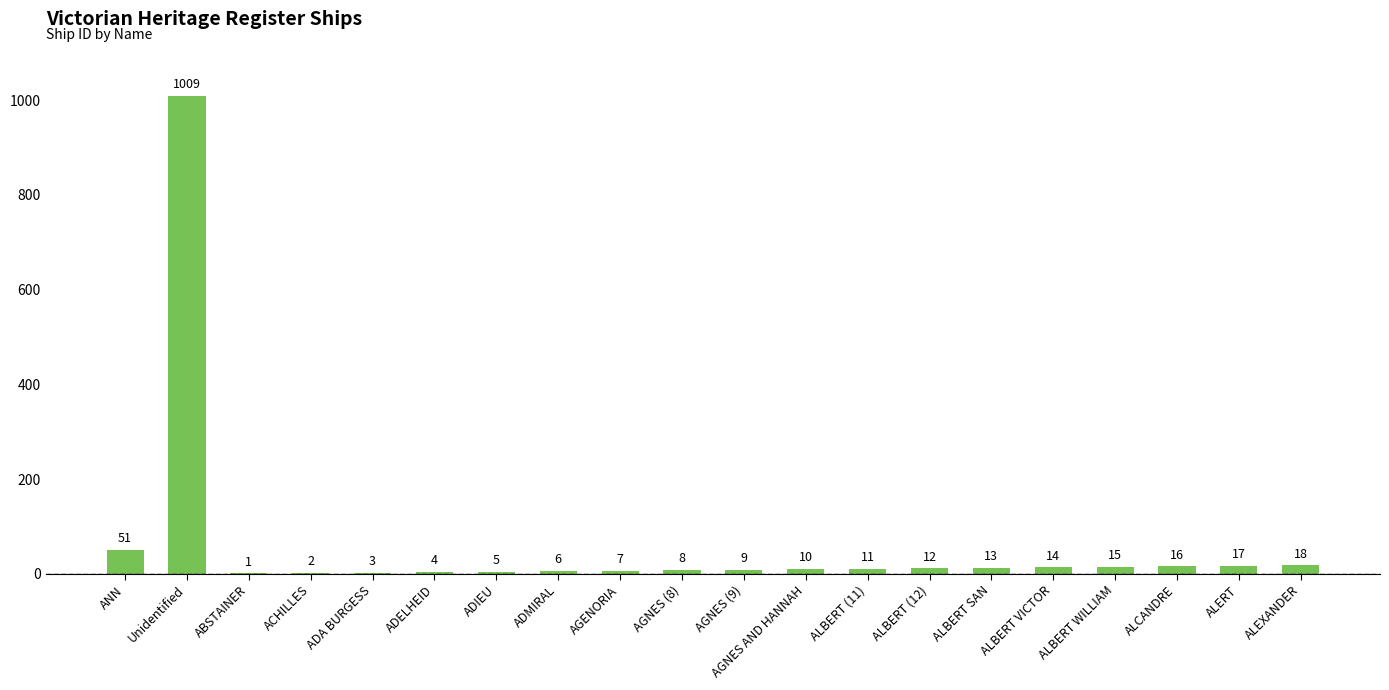

True or false: the data shows 6 at ADMIRAL.

True